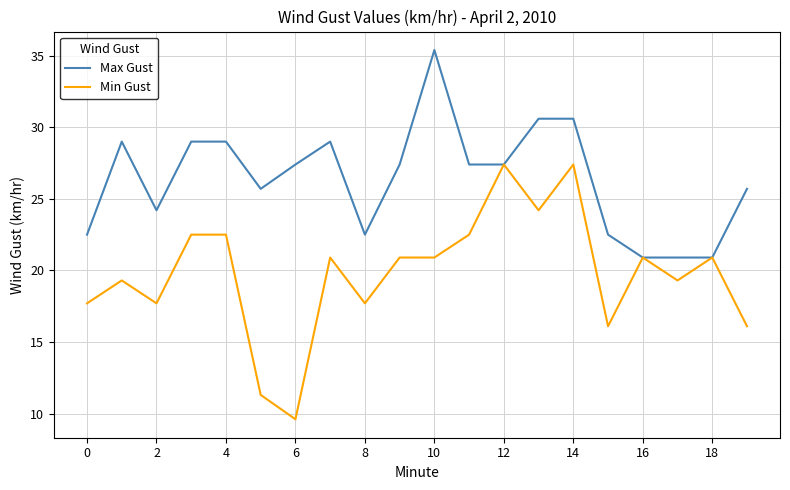

What is the minimum value for Min Gust?

9.6